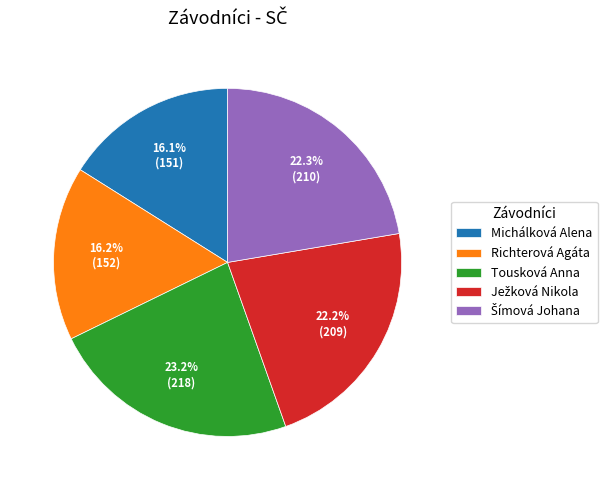

Count the number of slices in the pie.

5